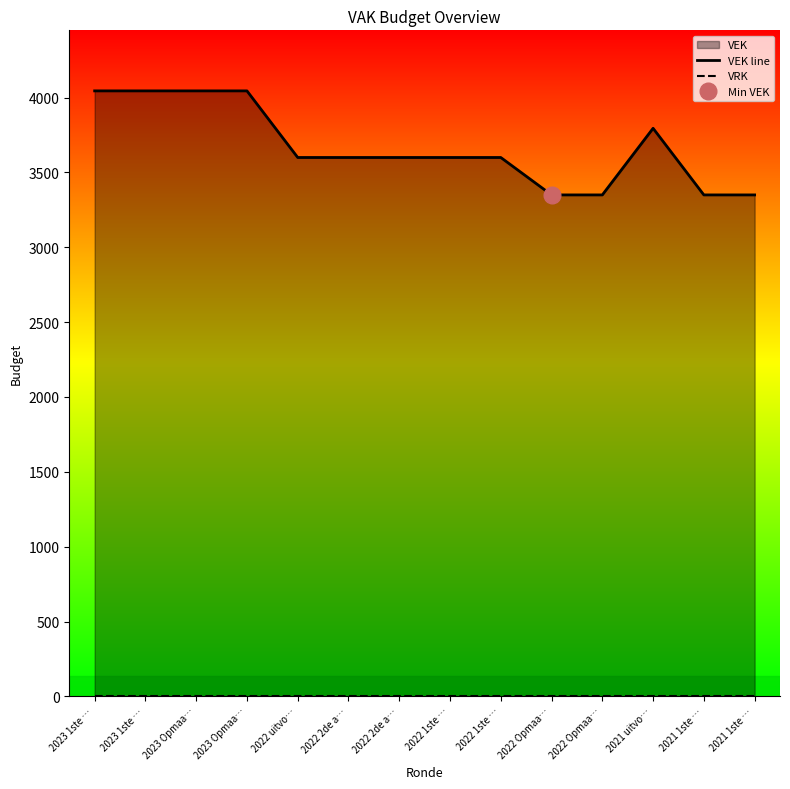

In VEK line, how many points are higher than both neighbors (excluding endpoints)?

1